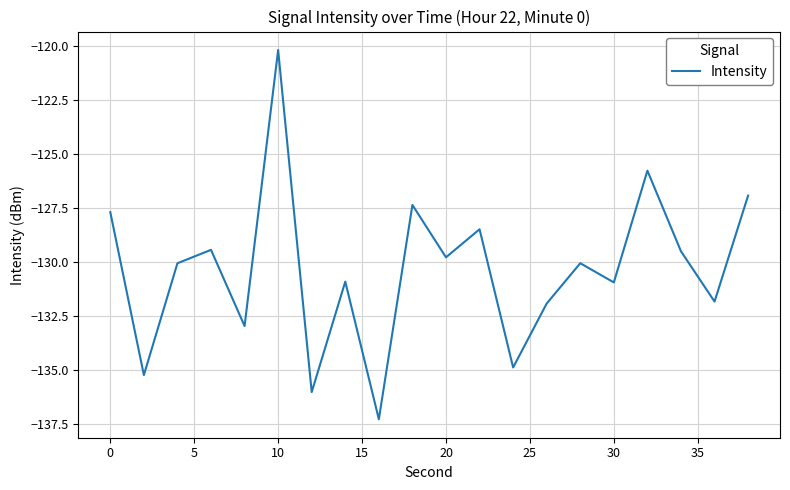

What is the difference between the maximum and minimum values?

17.1